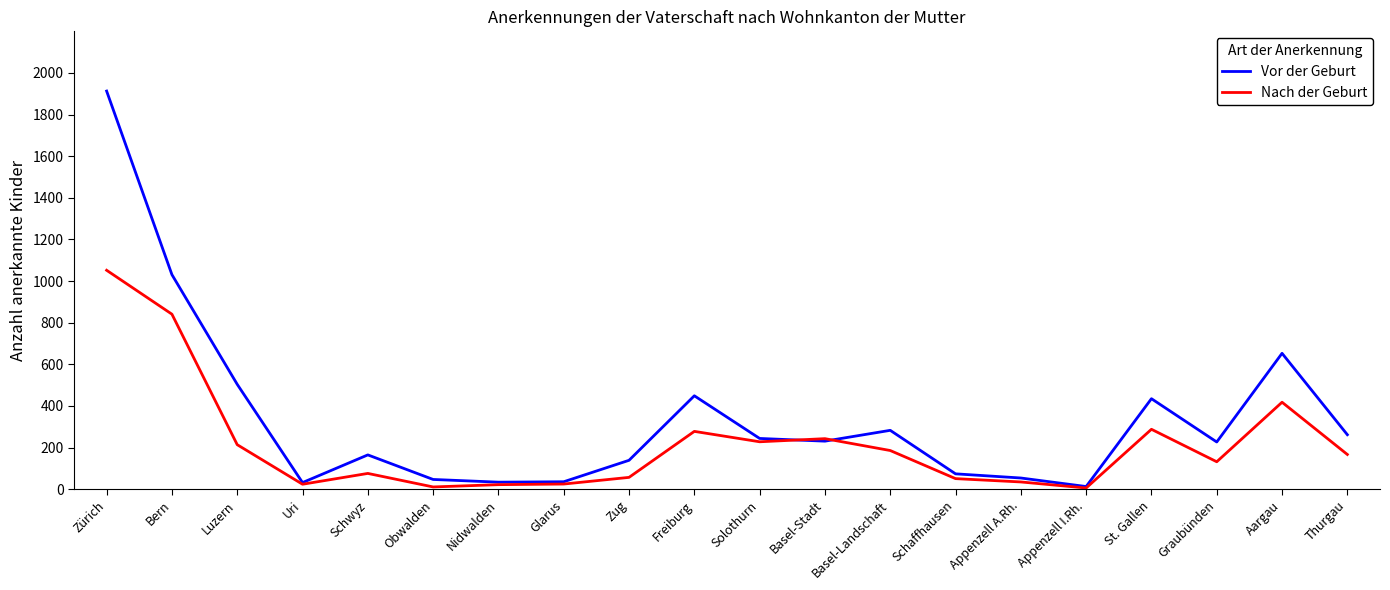

What is the total value across all series at Zürich?

2965